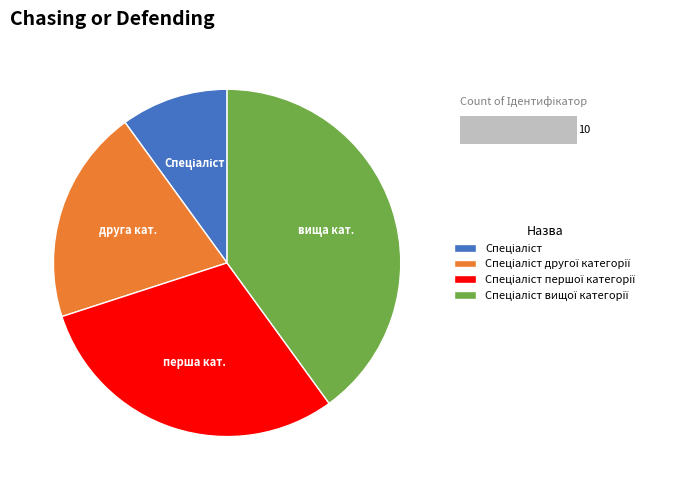

Is there a majority slice in this chart?

No